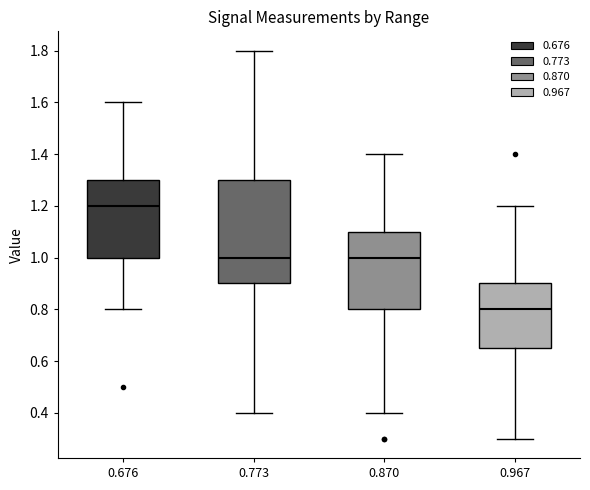

Reading left to right, transcribe this box plot: for each box, give where its median line is, the range the box spans, and where its two whiskers end, as read against the y-axis. The values are not printed on the chart, so give them approximately, as read against the axis.

0.676: median 1.20, box 1.00 to 1.30, whiskers 0.80 to 1.60
0.773: median 1.00, box 0.90 to 1.30, whiskers 0.40 to 1.80
0.870: median 1.00, box 0.80 to 1.10, whiskers 0.40 to 1.40
0.967: median 0.80, box 0.66 to 0.90, whiskers 0.30 to 1.20